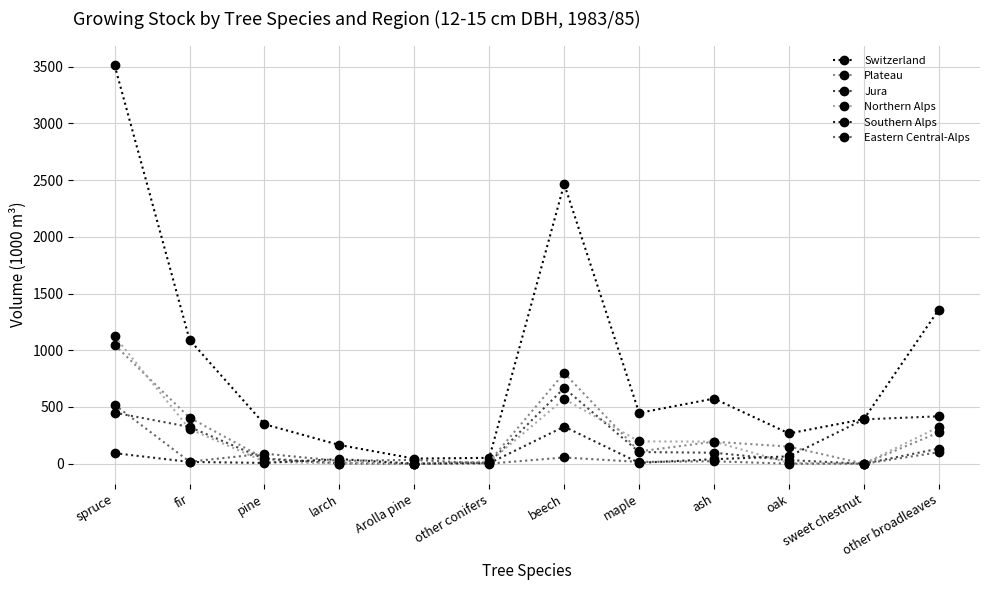

What is the label of the 7th point from the left?

beech